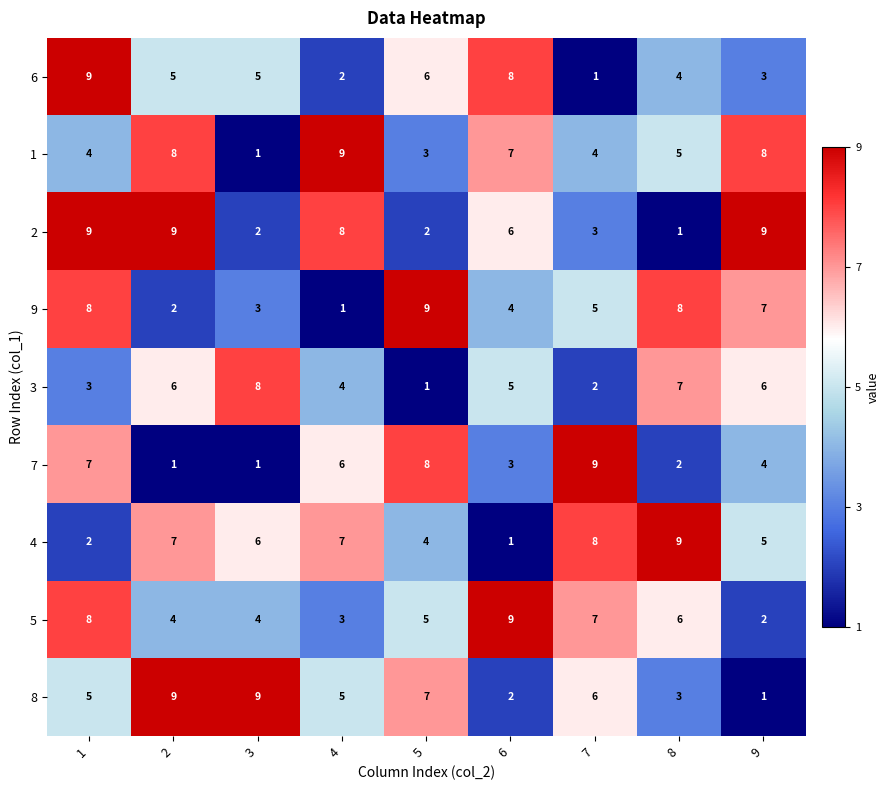

How many 1 values are between 4 and 8?

6